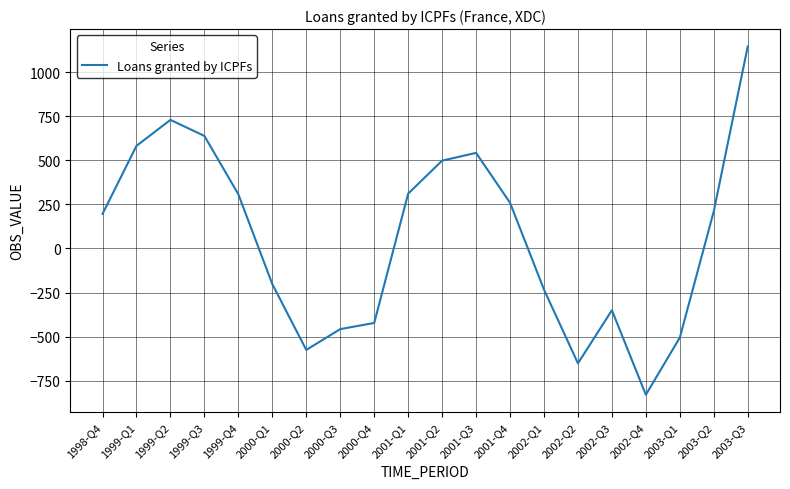

What is the ratio of the value at 2001-Q3 to the value at 2001-Q4?

2.1